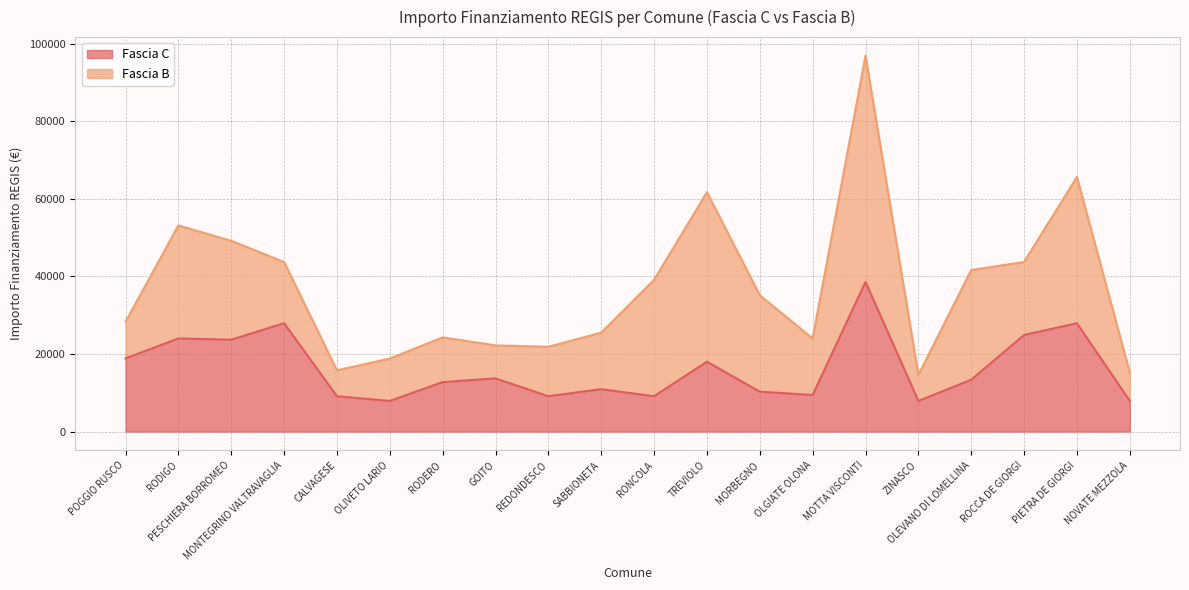

Where is the data nearest to the value 23228?

PESCHIERA BORROMEO